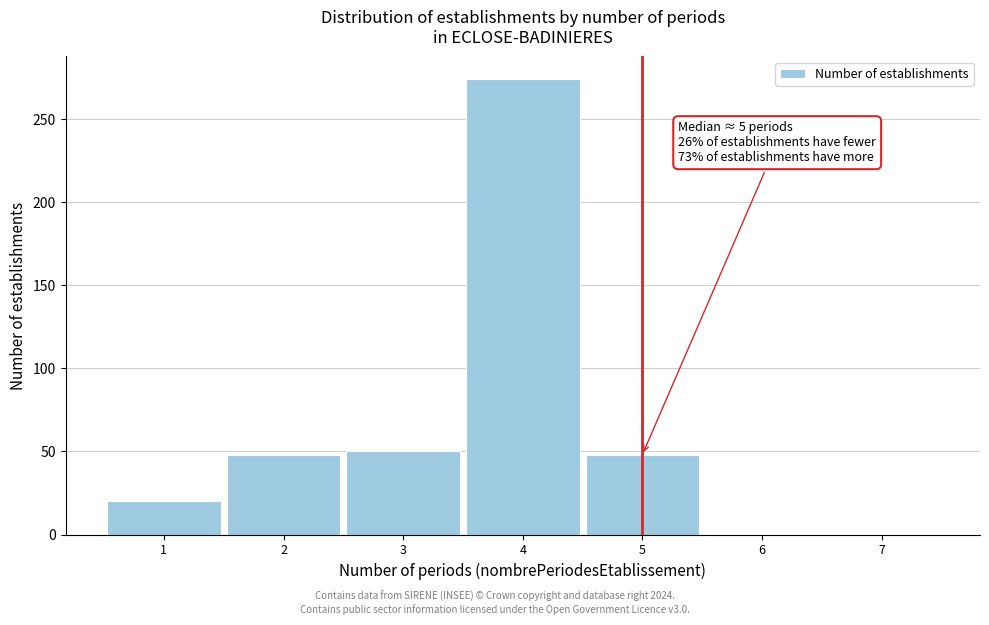

Which range on the x-axis has the tallest bar?

3.5 to 4.5